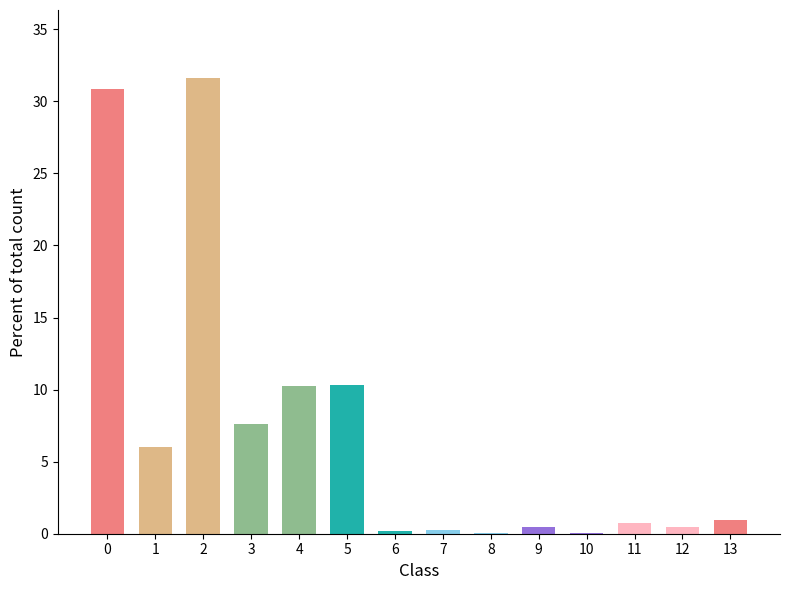

Which category has the highest value across all series?

2